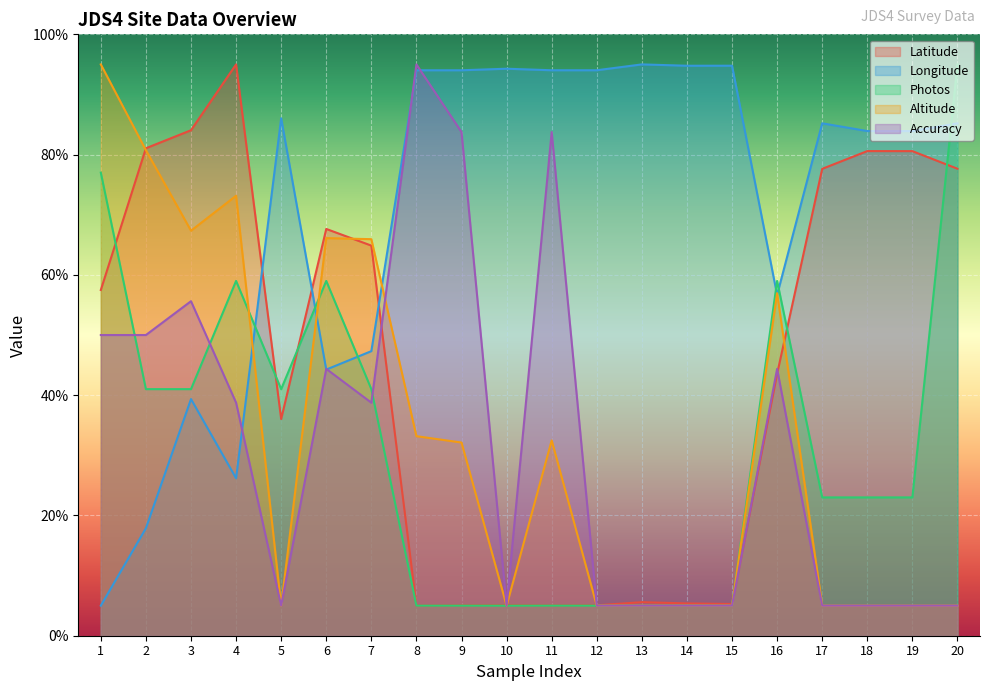

How many intersections are there between Longitude and Altitude?

5